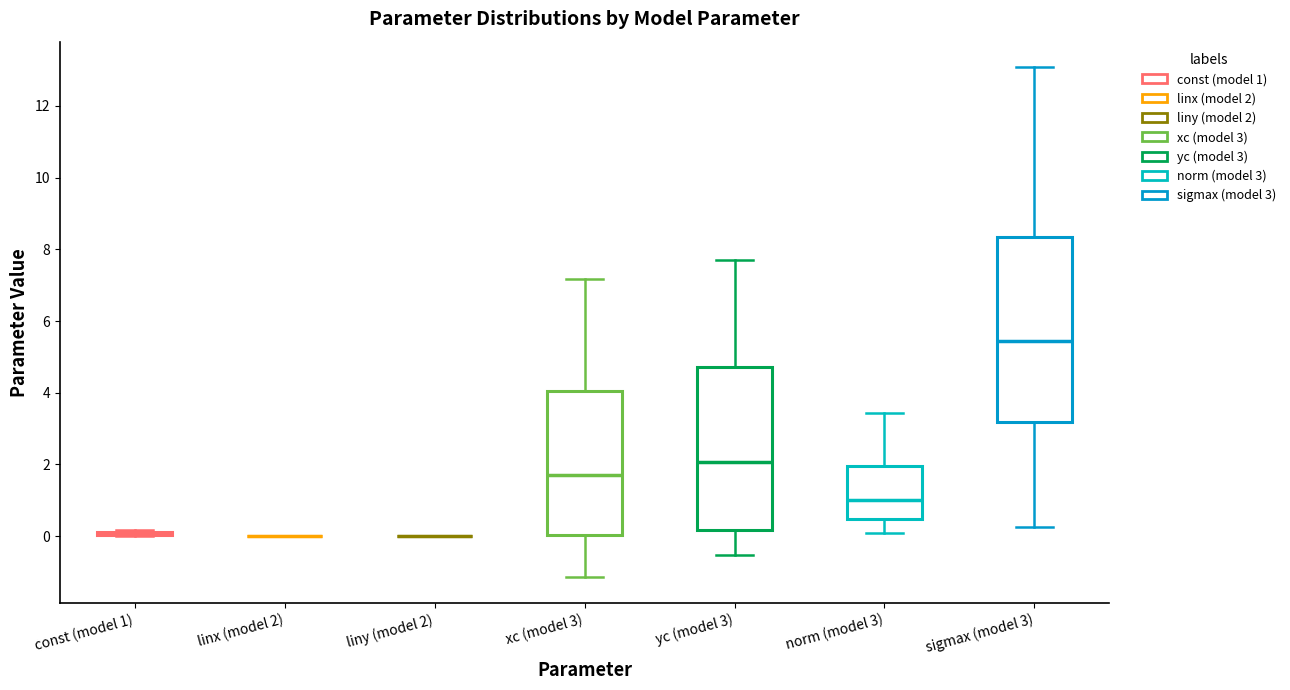

Reading left to right, read every box against the y-axis: the position of its median line, the range the box covers, and the ends of its whiskers. The values are not printed on the chart, so give them approximately, as read against the axis.

const (model 1): box collapsed to a line at 0.0, whiskers 0.0 to 0.2
linx (model 2): box collapsed to a line at 0.0, whiskers 0.0 to 0.0
liny (model 2): box collapsed to a line at 0.0, whiskers 0.0 to 0.0
xc (model 3): median 1.8, box 0.0 to 4.0, whiskers -1.2 to 7.2
yc (model 3): median 2.0, box 0.2 to 4.8, whiskers -0.6 to 7.6
norm (model 3): median 1.0, box 0.4 to 2.0, whiskers 0.0 to 3.4
sigmax (model 3): median 5.4, box 3.2 to 8.4, whiskers 0.2 to 13.0